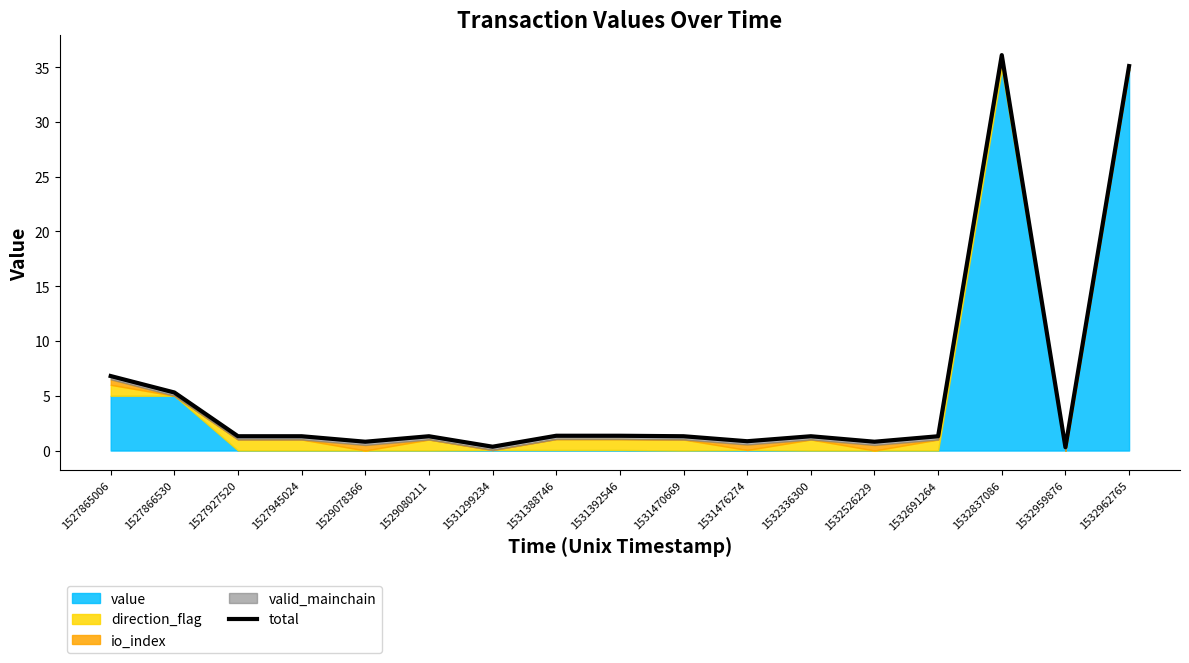

Does the chart have visible grid lines?

No